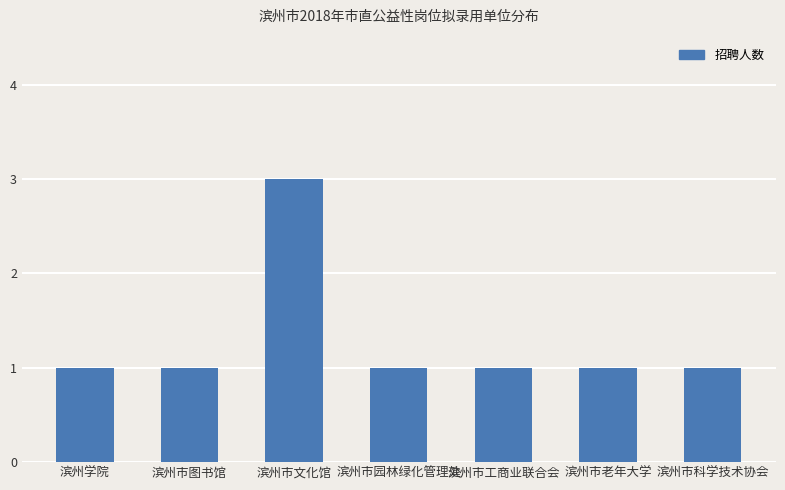

Are the bars grouped side by side (vs. stacked)?

No